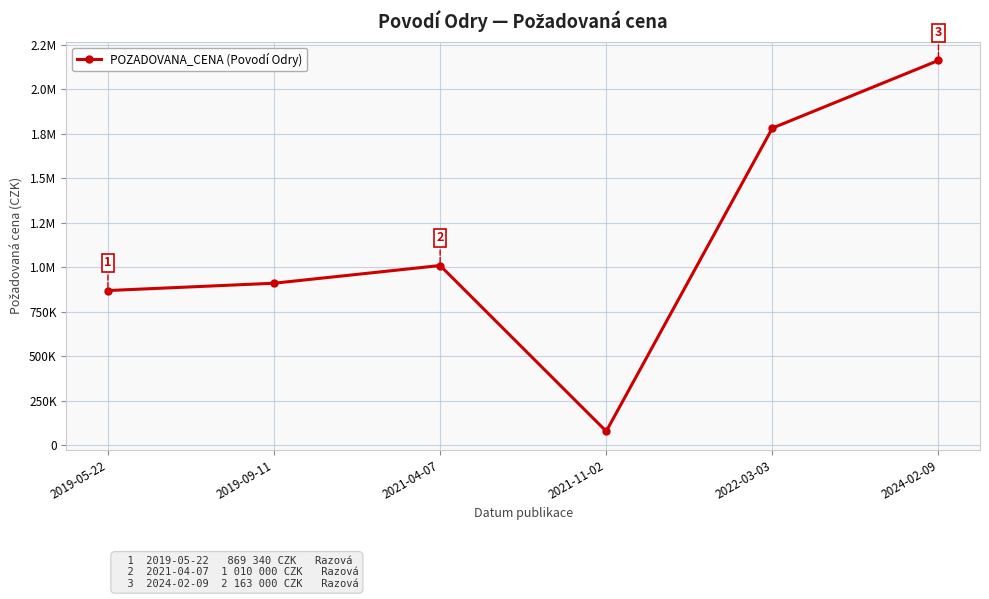

What is the difference between the values at 2021-11-02 and 2022-03-03?

1704300